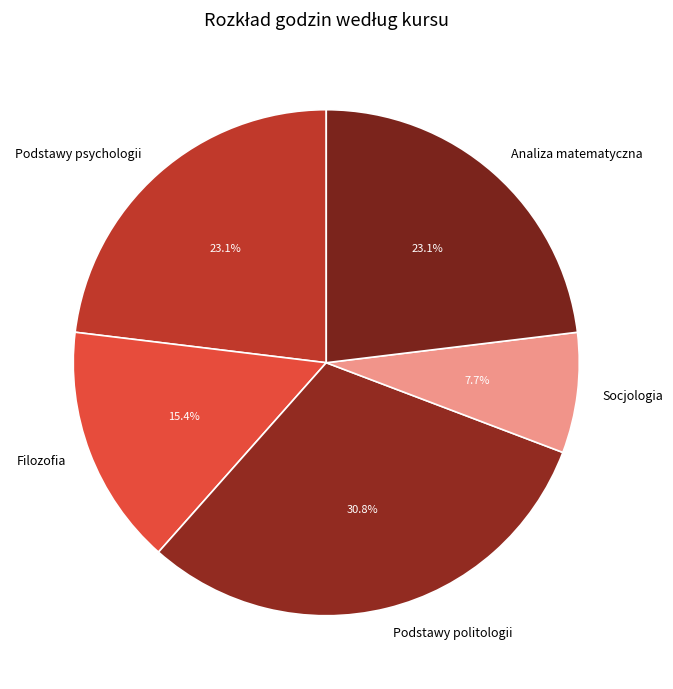

Is it true that Podstawy politologii is 31% of the pie?

True